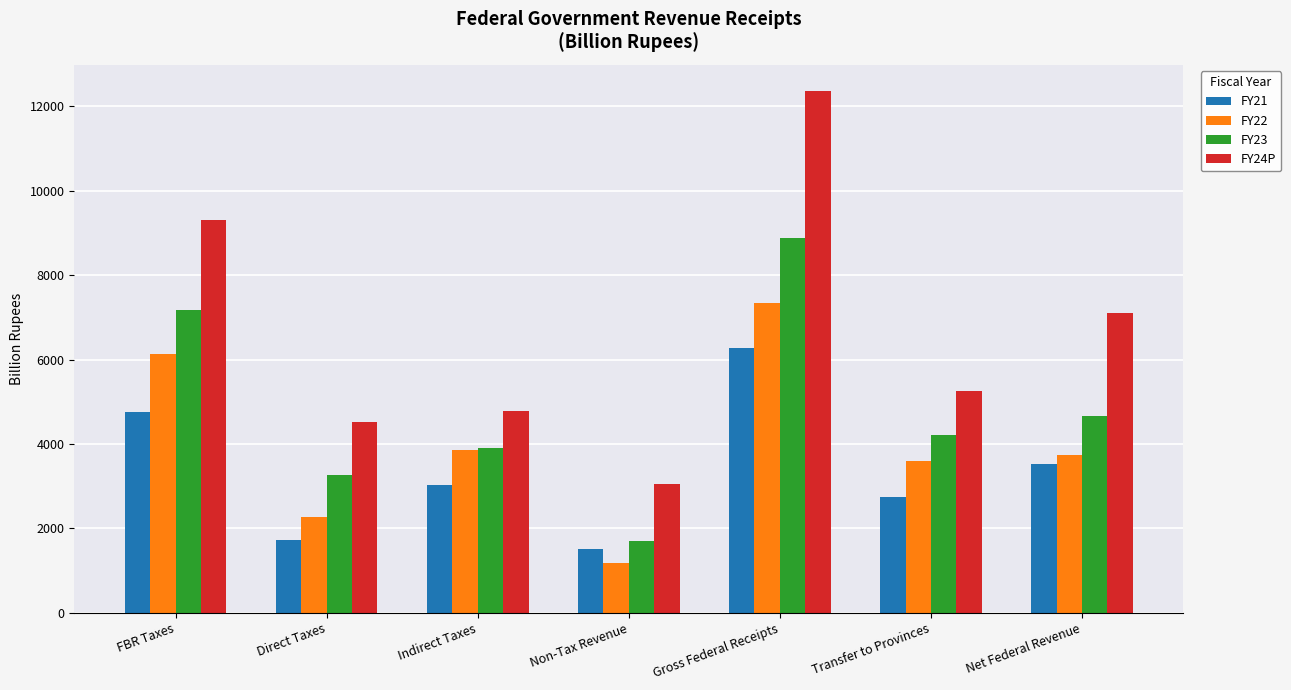

What is the average value of the FY22 series?

4018.2